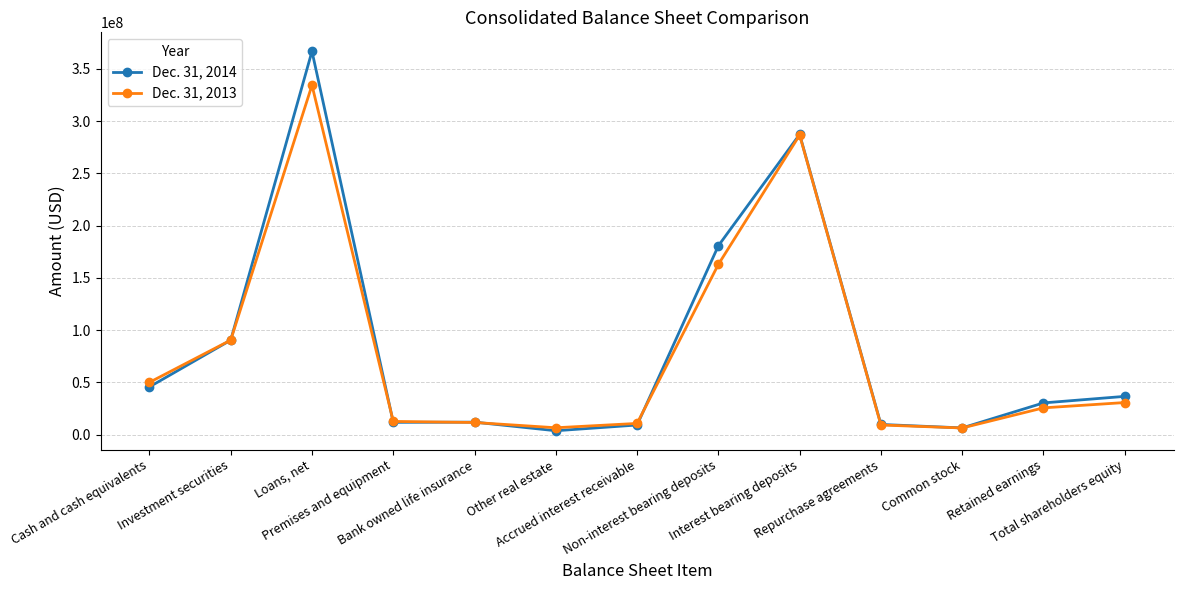

In Dec. 31, 2013, how many points are higher than both neighbors (excluding endpoints)?

2